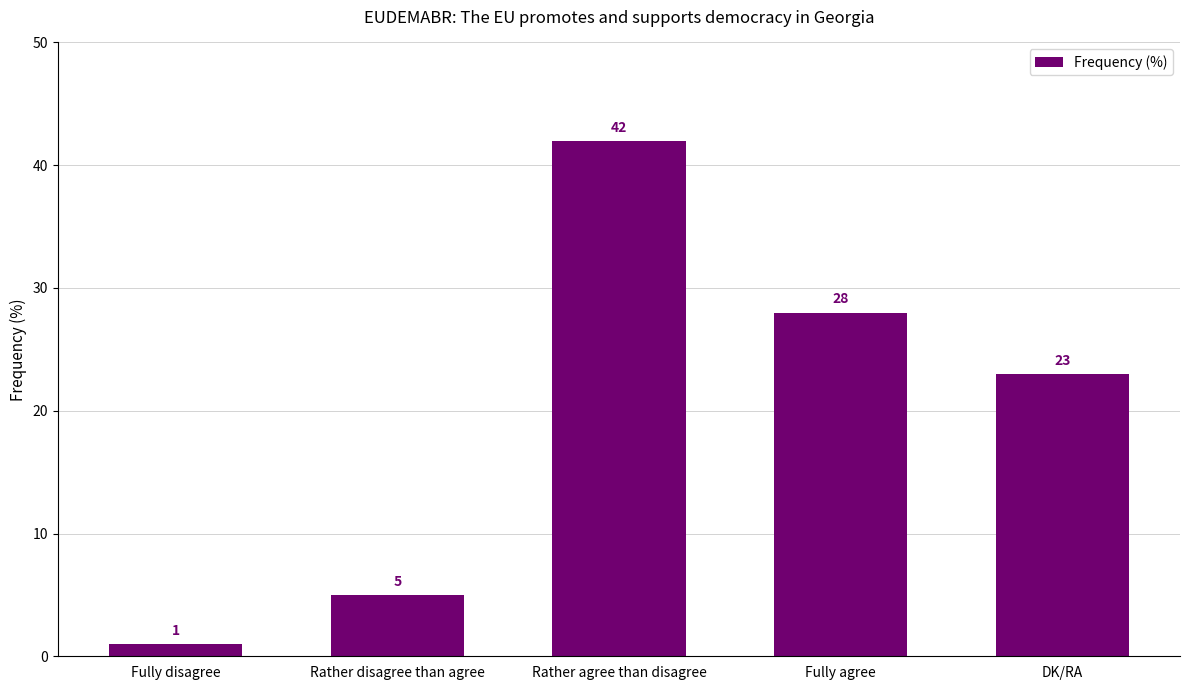

True or false: the data shows 28 at Fully agree.

True